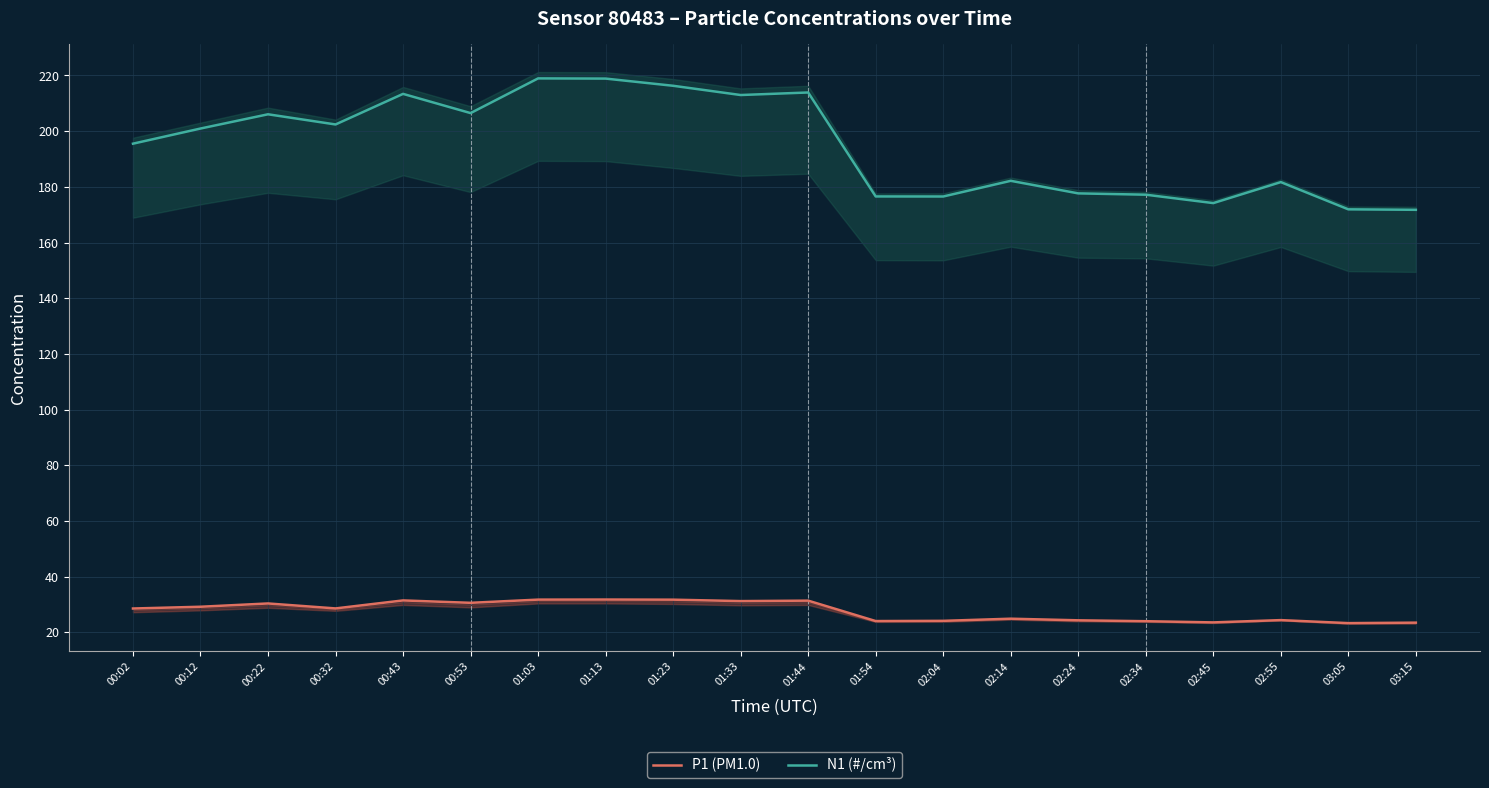

Which series has the widest spread of values?

N1 (#/cm³)